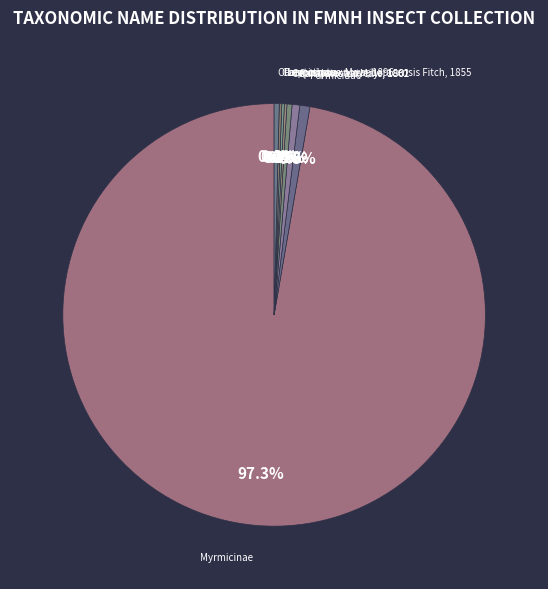

Which category has the biggest portion of the pie?

Myrmicinae